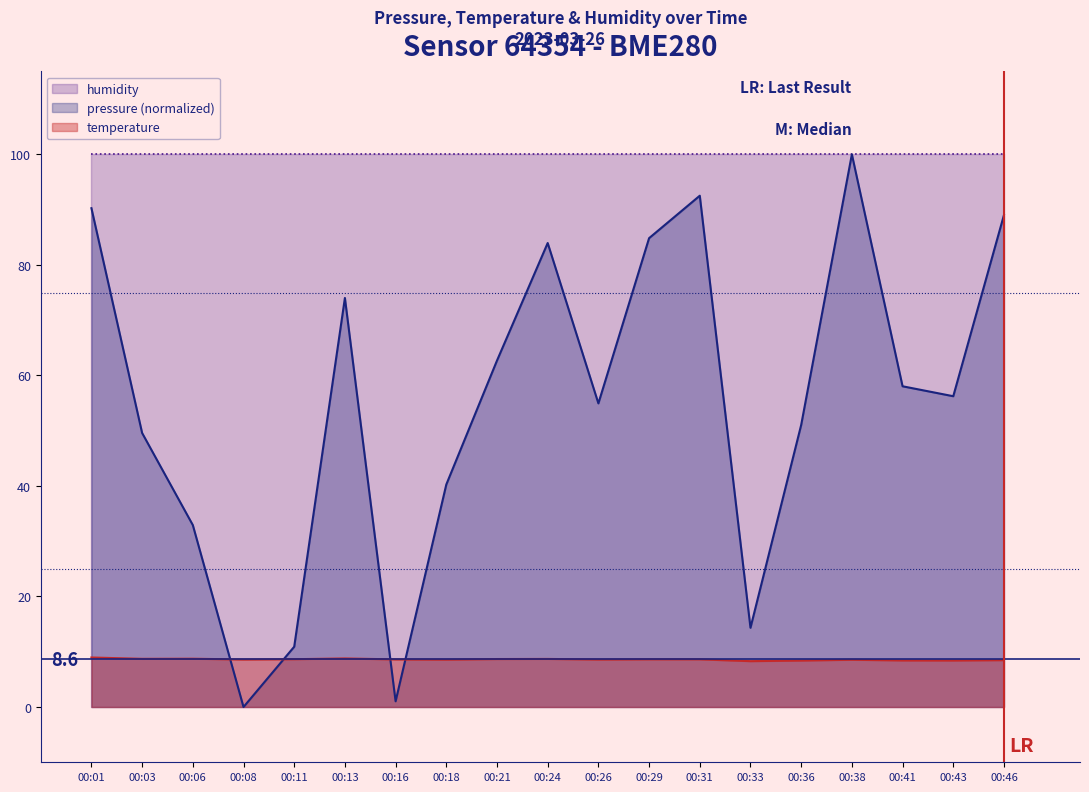

Between 00:36 and 00:38, which series saw the biggest shift?

pressure (normalized)